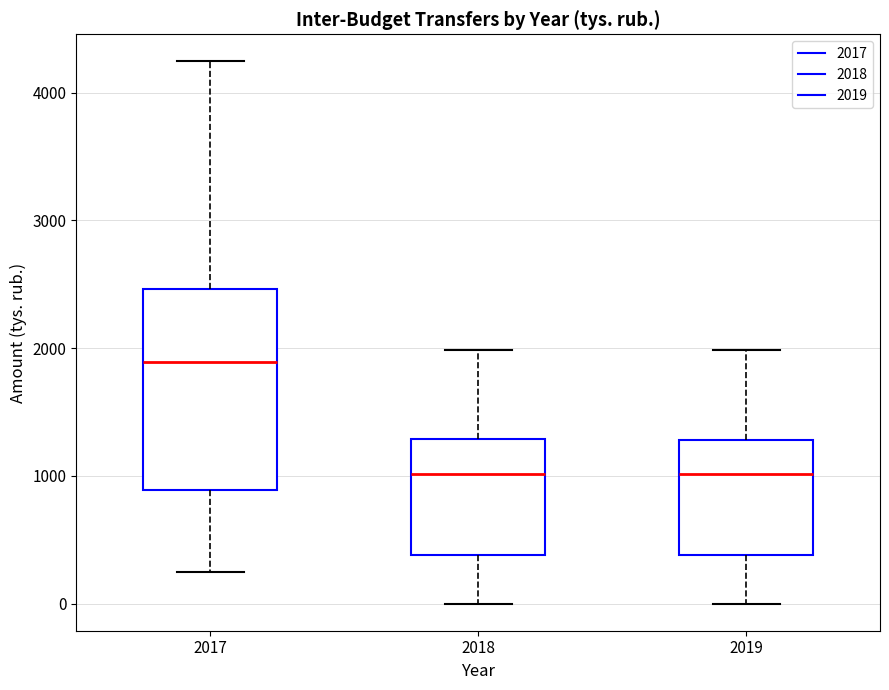

Which box is the tallest, from its lower edge to its upper edge?

2017